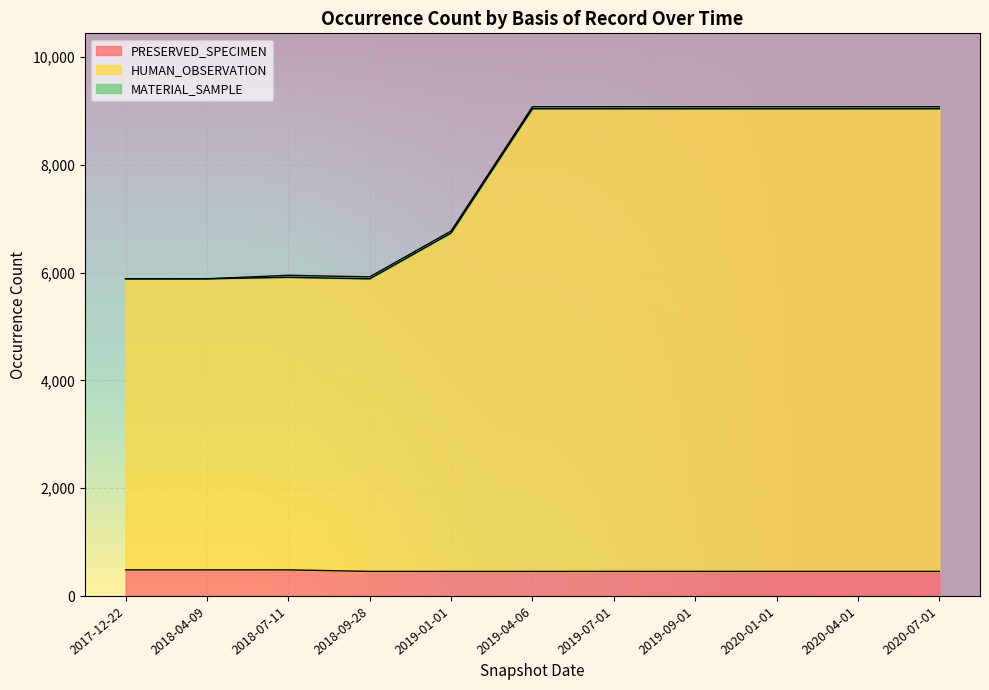

What is the greatest value displayed?

9038